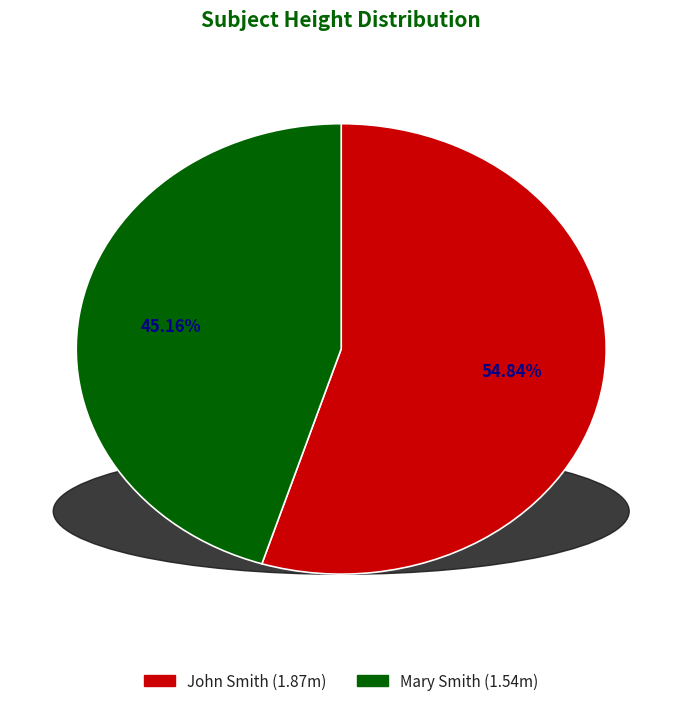

How many slices are in this pie chart?

2